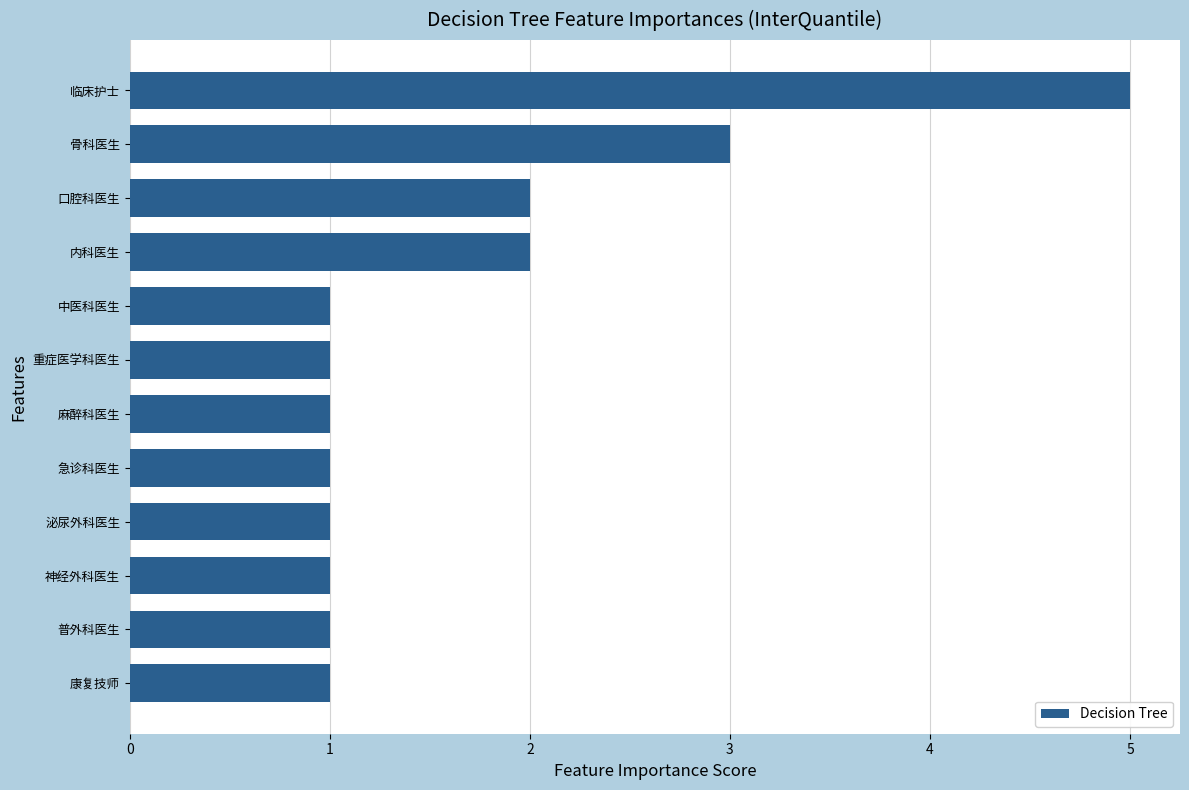

Count the number of categories in the chart.

12